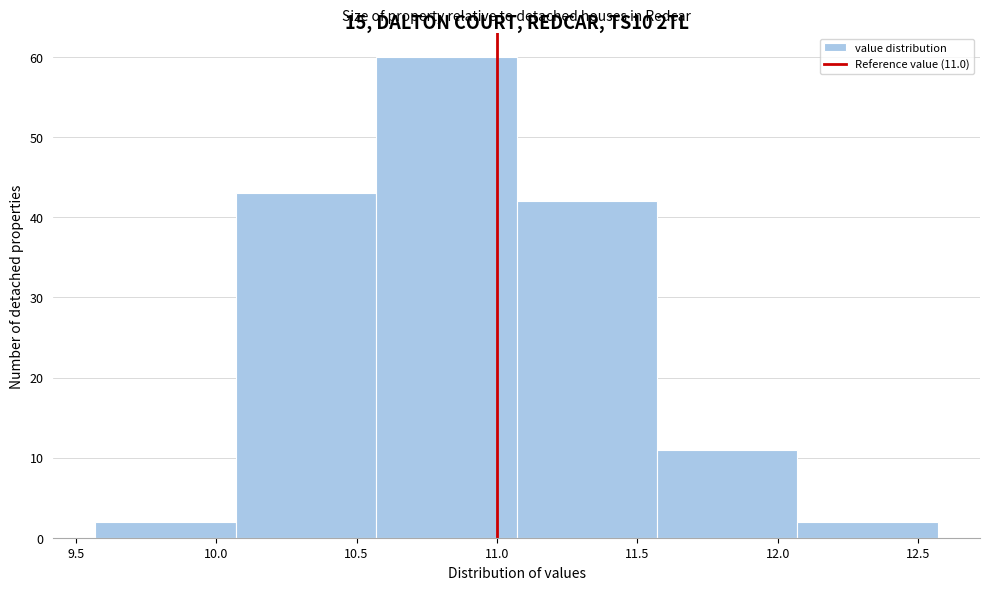

Over which range of the x-axis is the bar tallest?

10.57 to 11.07